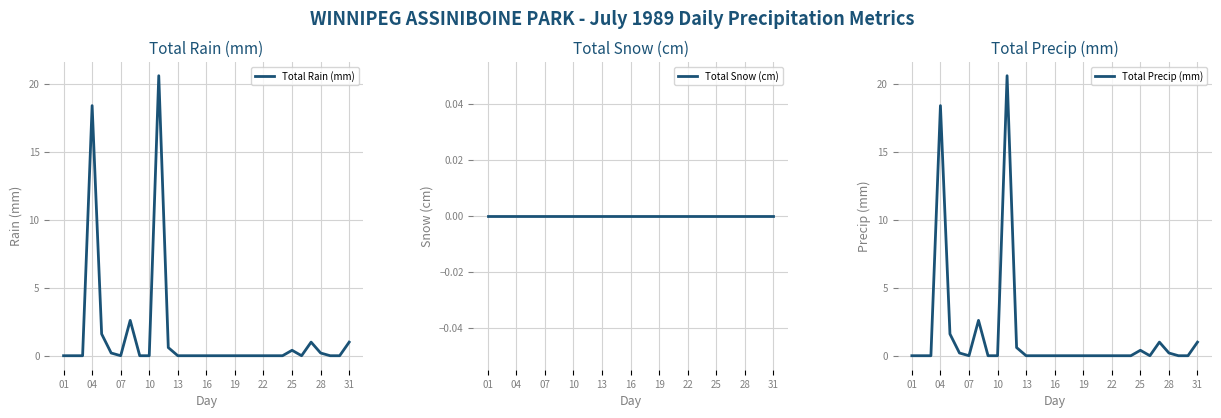

The Total Rain (mm) series shows 0.0 at 07. True or false?

True